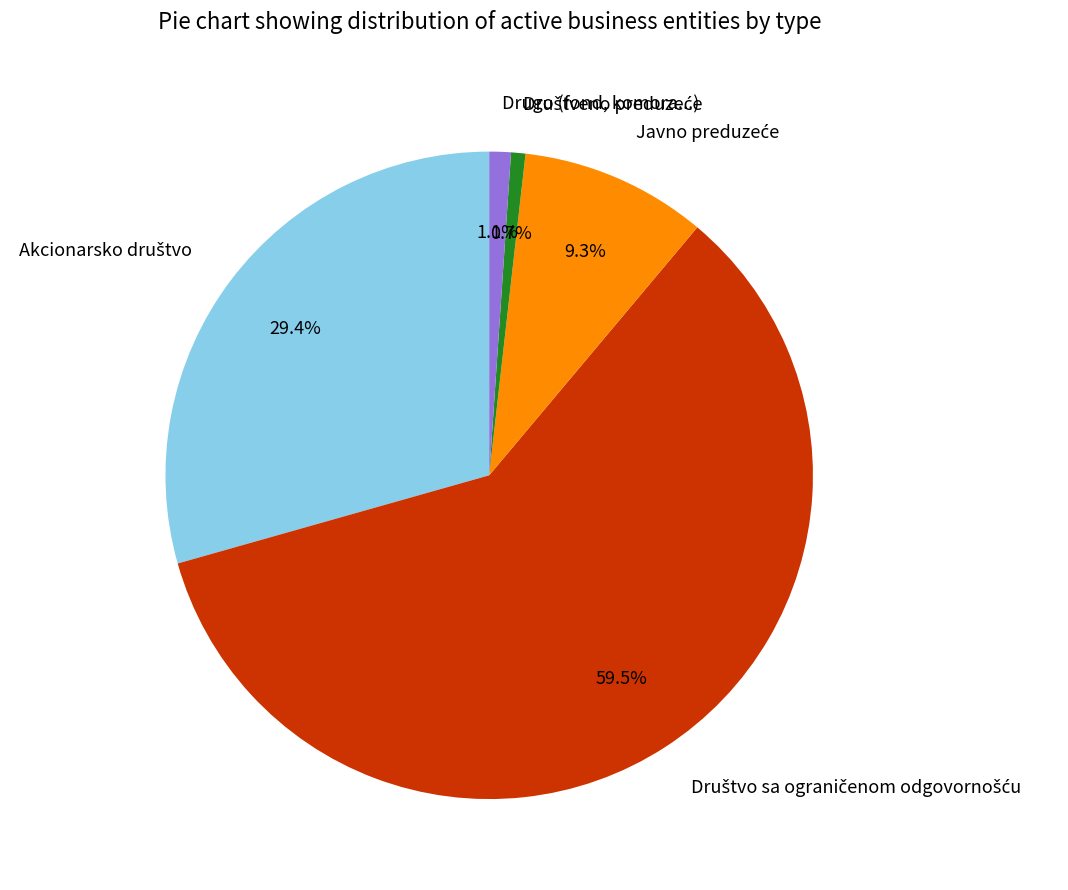

How many segments does this pie chart have?

5